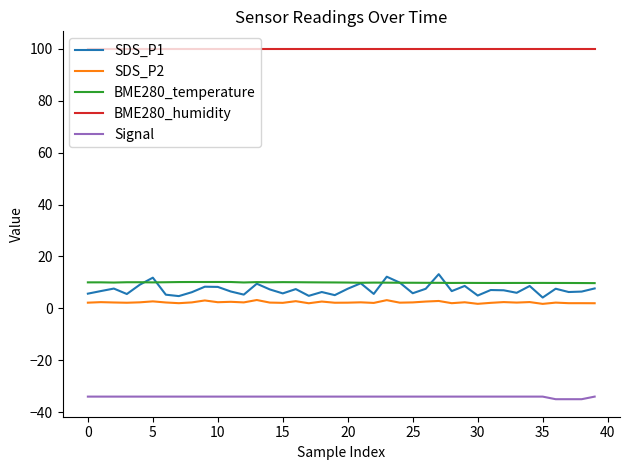

What is the maximum value shown in the chart?

100.0